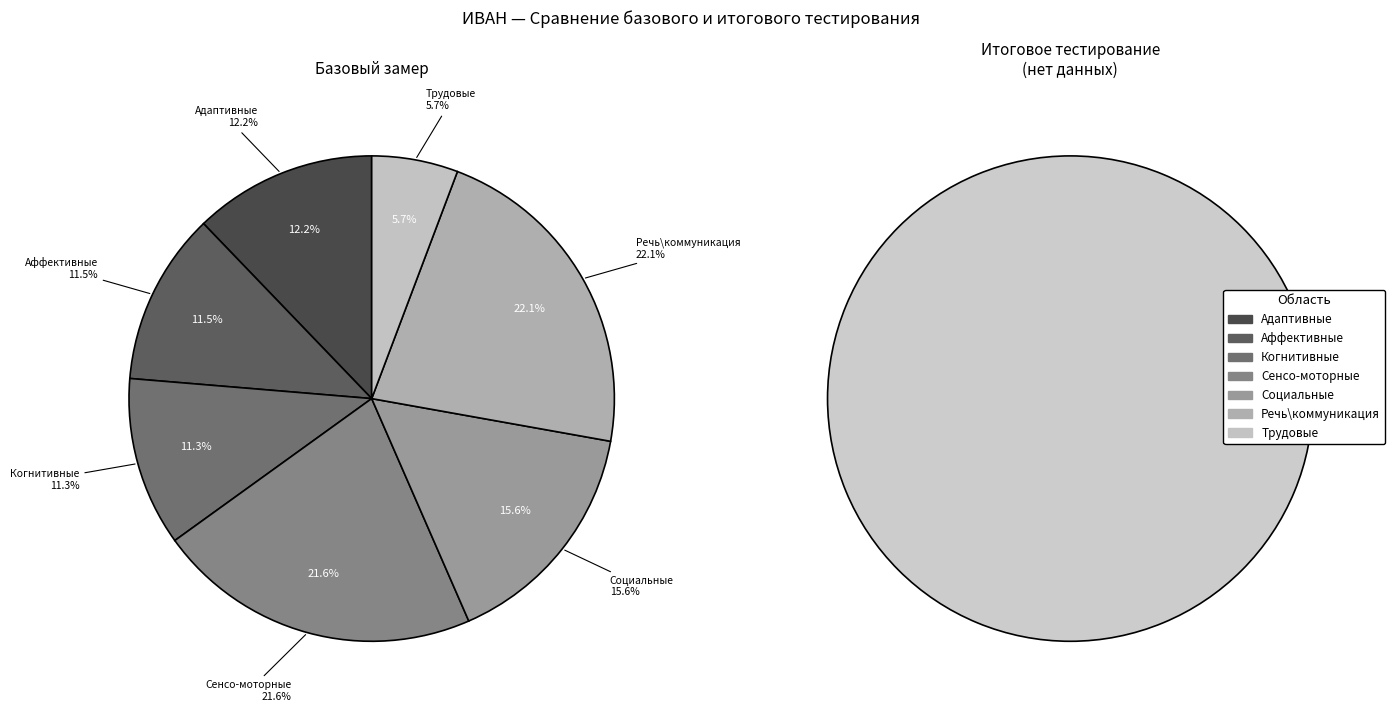

True or false: Речь\коммуникация accounts for 22% of the total.

True